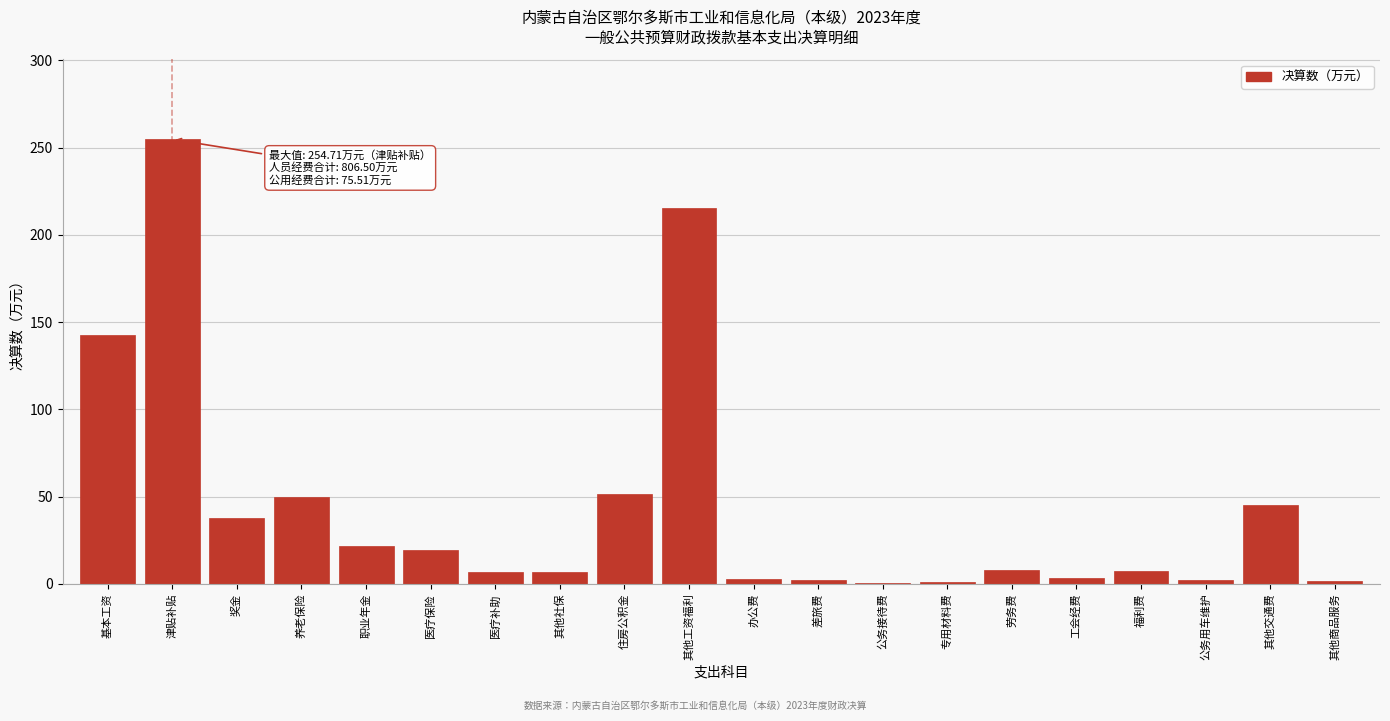

At which label is the value closest to 127?

基本工资